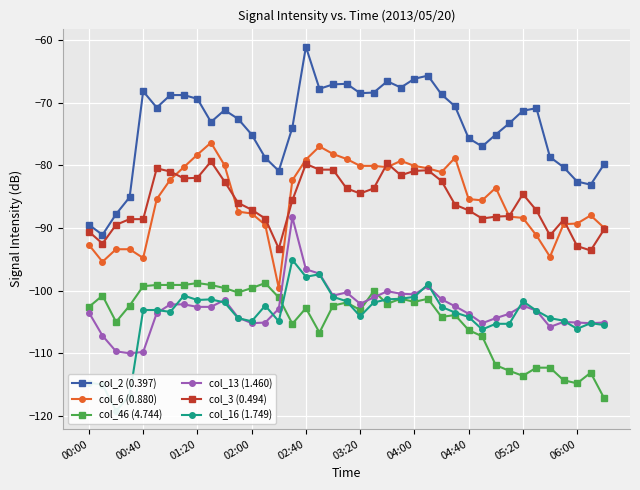

What is the lowest value of the col_13 (1.460) series?

-110.0